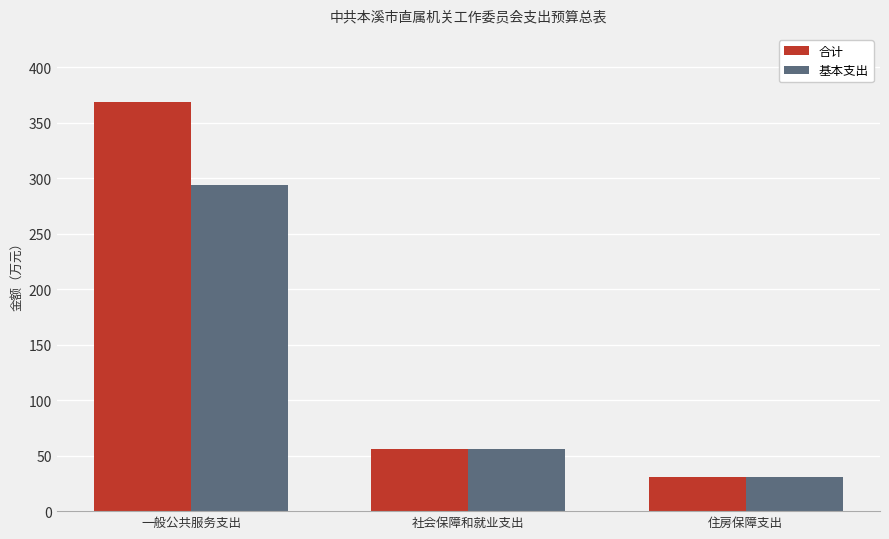

How many categories are shown in the chart?

3